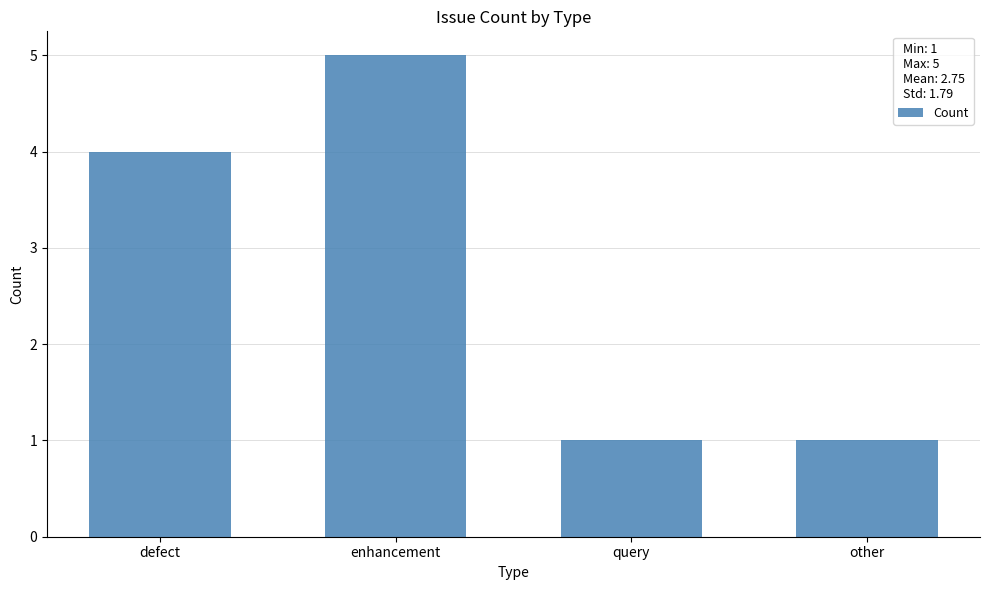

How many data points does each series have?

4